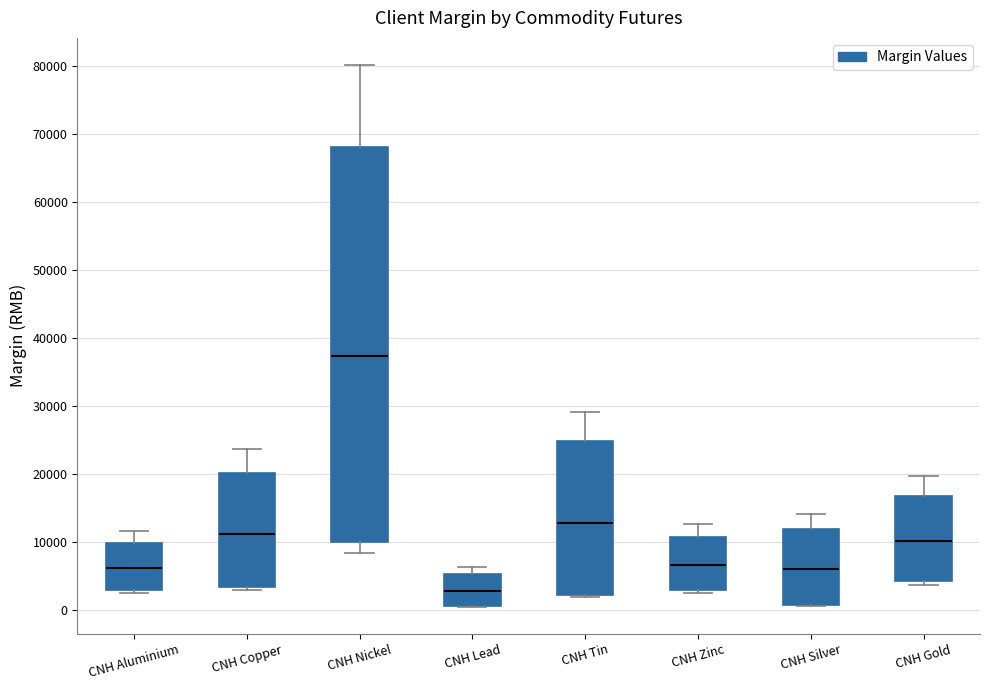

Which box has the lowest median line?

CNH Lead